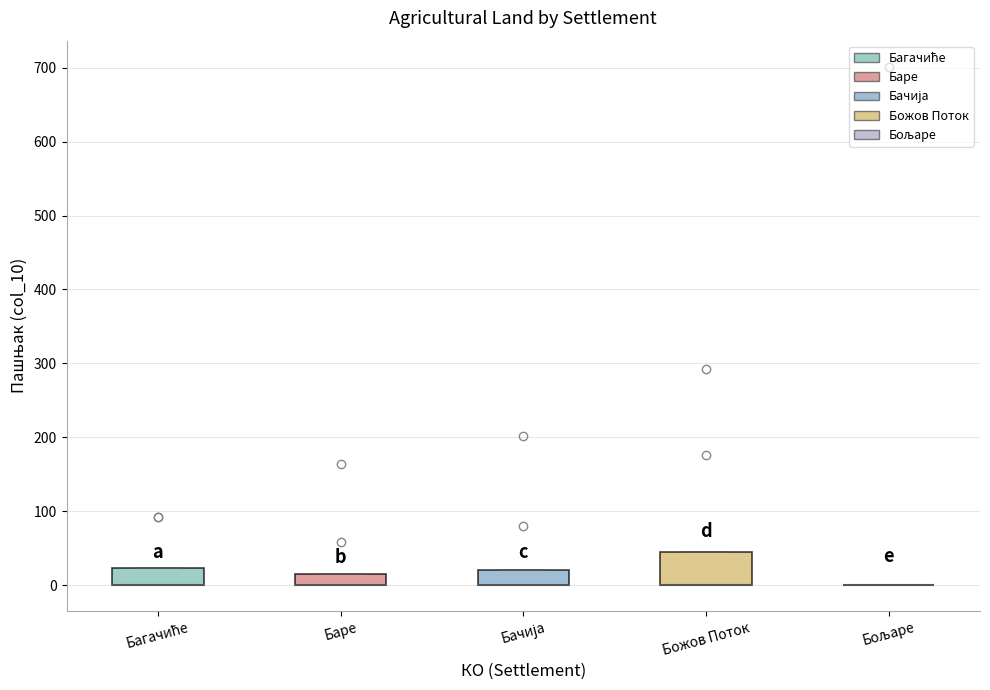

Where is the lower edge of the box for Баре on the y-axis? The values are not printed on the chart, so give them approximately, as read against the axis.

0